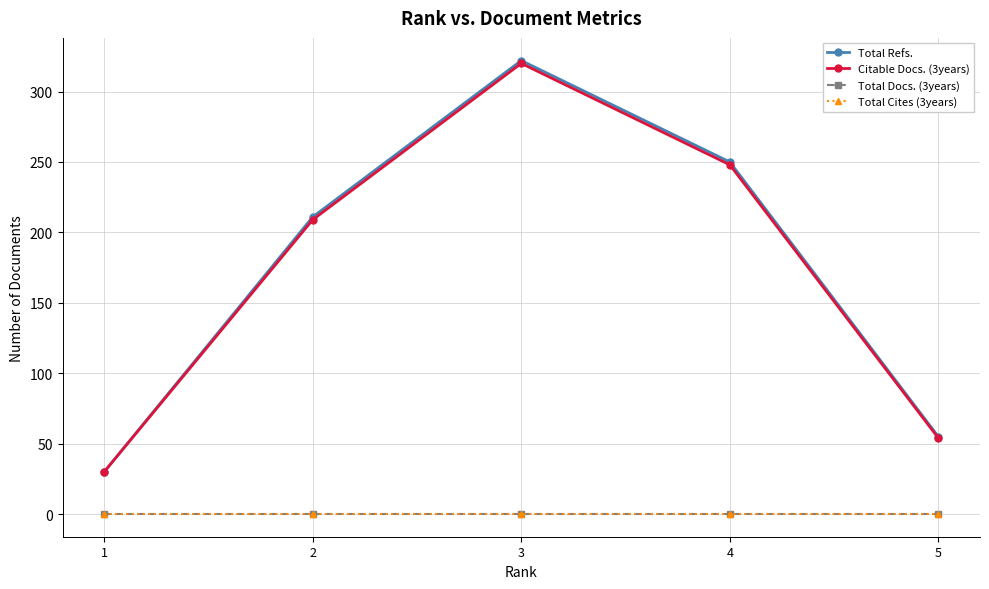

Is this an area chart (filled region under the line)?

No